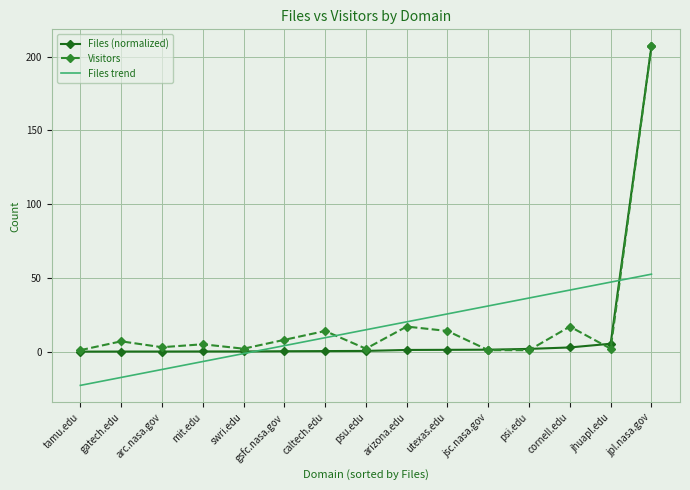

What is the difference between the Files (normalized) values at swri.edu and caltech.edu?

0.2